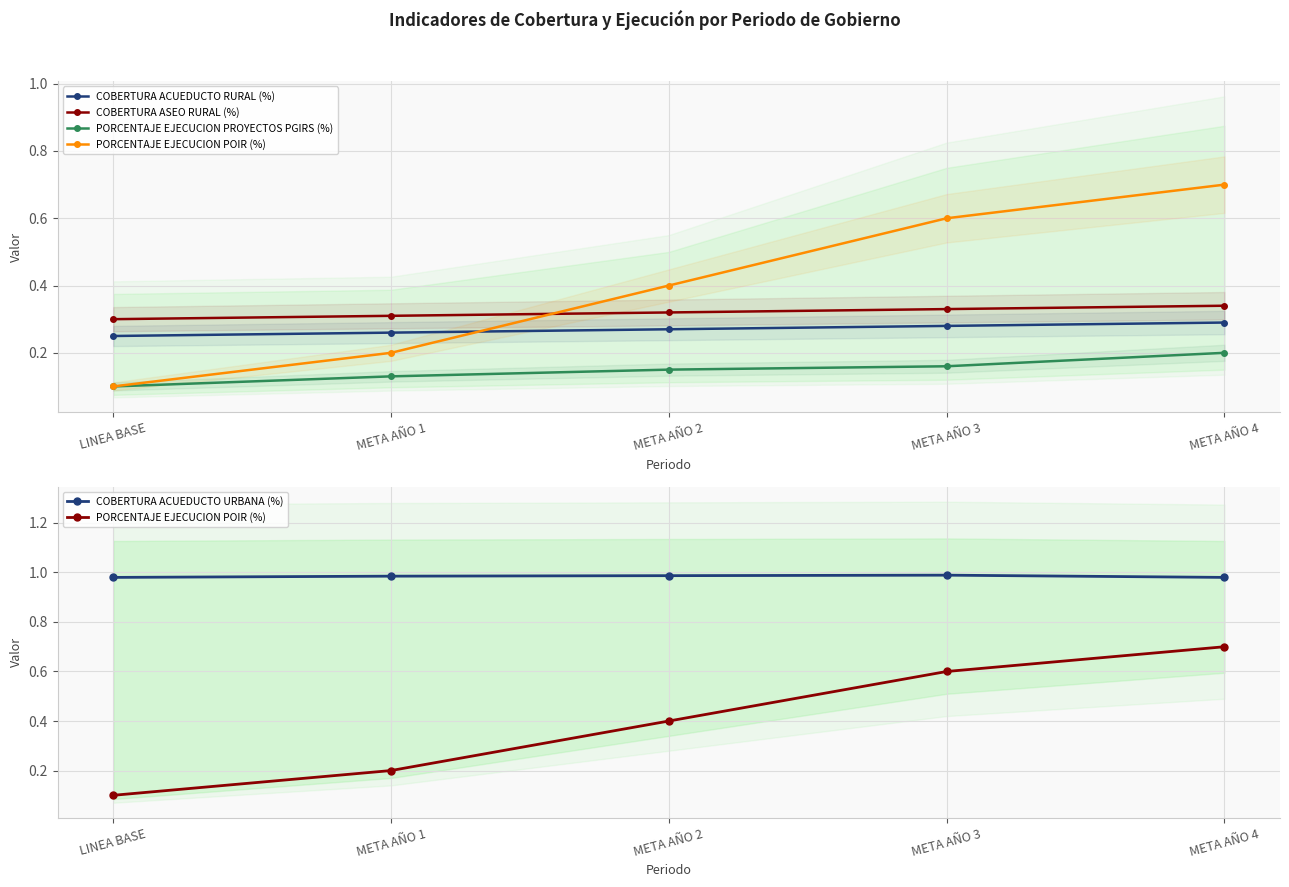

Which series changed the most between LINEA BASE and META AÑO 3?

PORCENTAJE EJECUCION POIR (%)